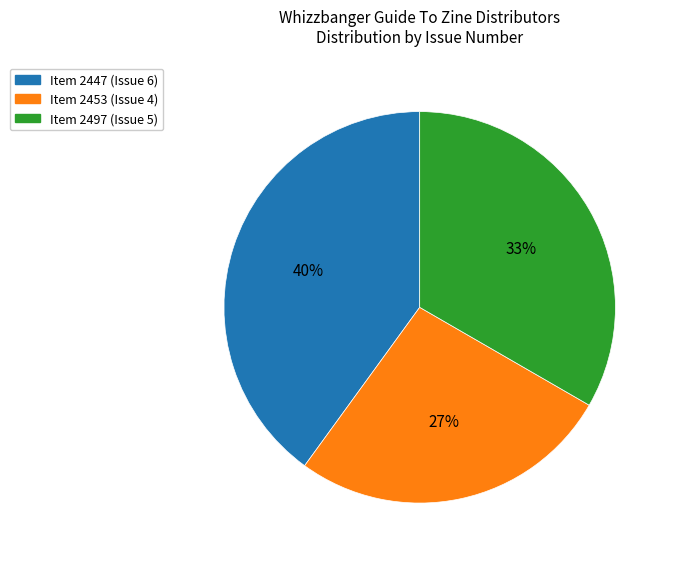

To the nearest percent, what is the average slice percentage?

33%